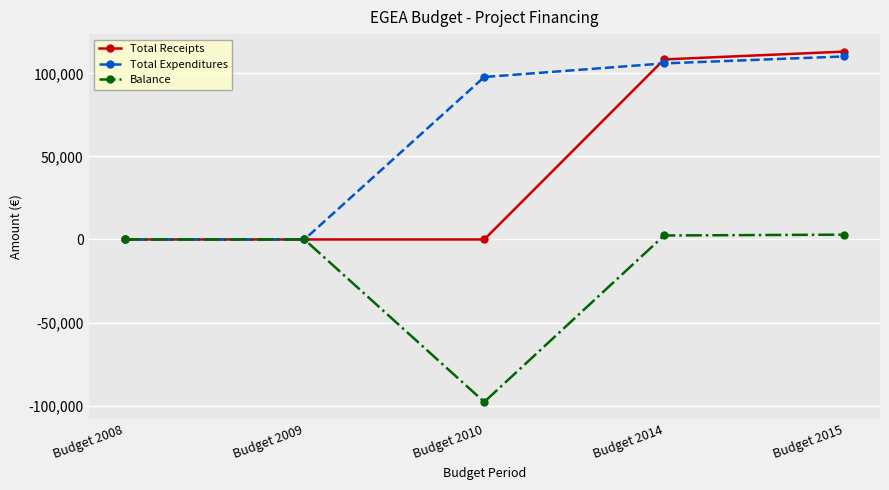

What is the sum of all Total Receipts values?

221483